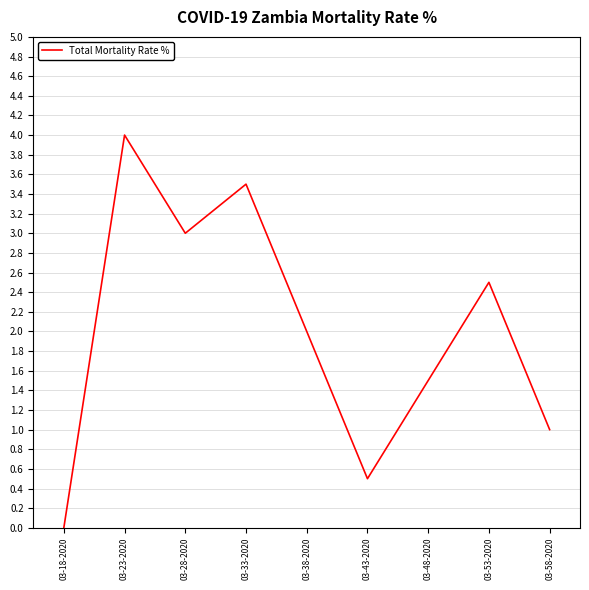

True or false: the data shows 3.5 at 03-33-2020.

True